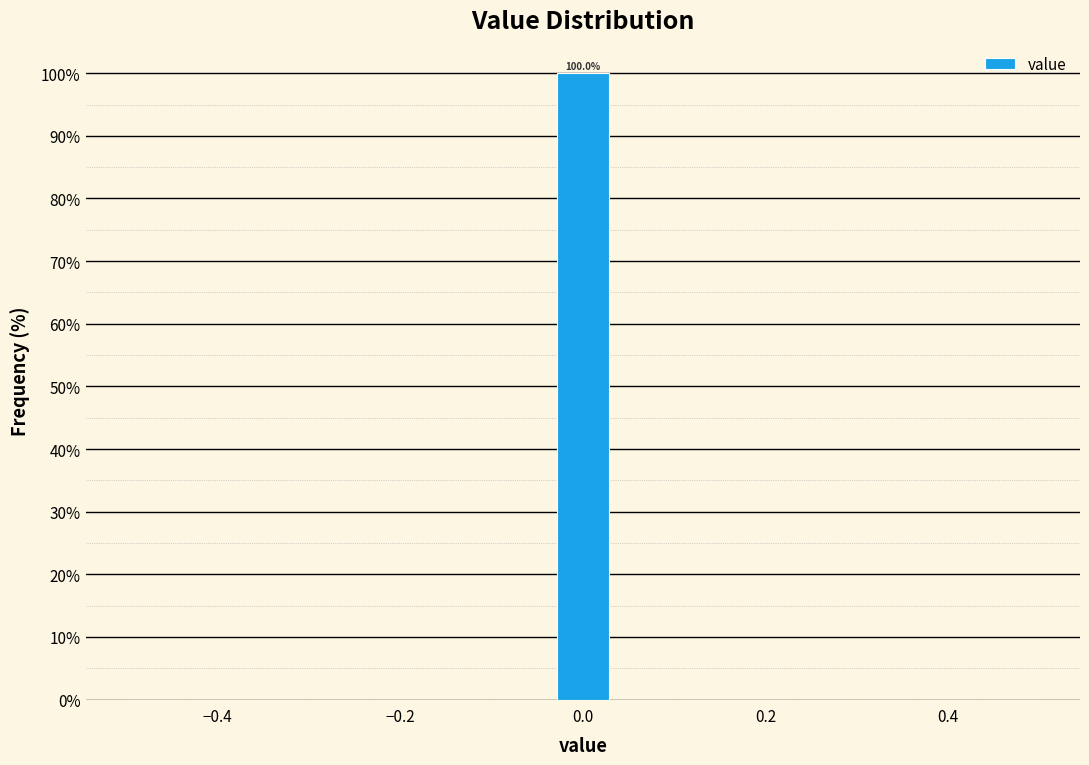

Around what value on the x-axis is the tallest bar? Give the approximate position of its centre, as read against the axis.

0.00